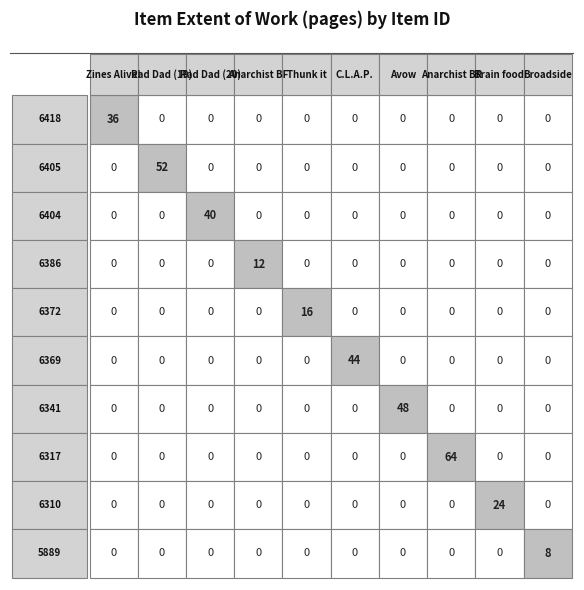

What is the spread (max minus min) of values at 5889?

8